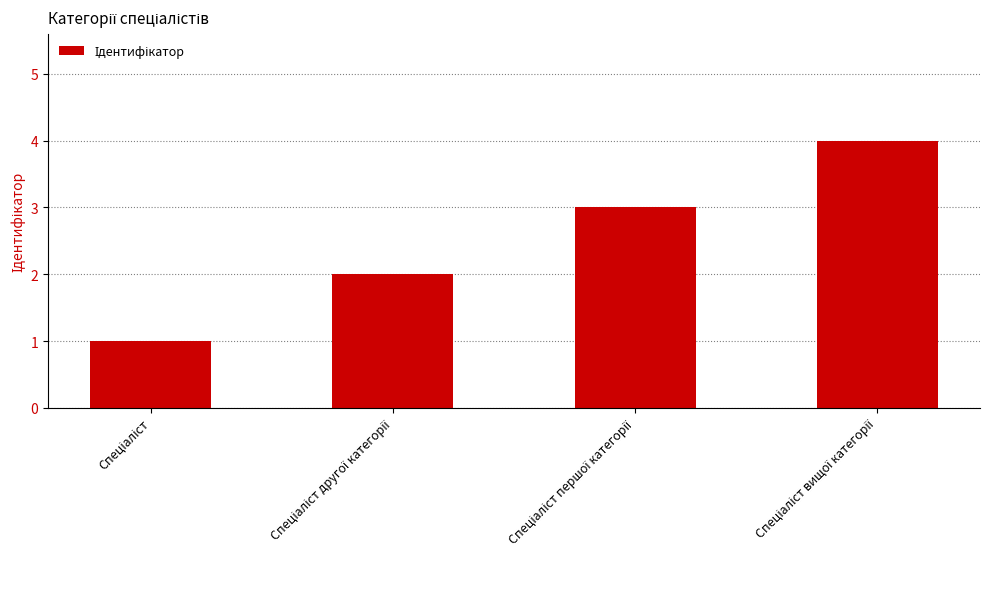

Does the chart contain any negative values?

No